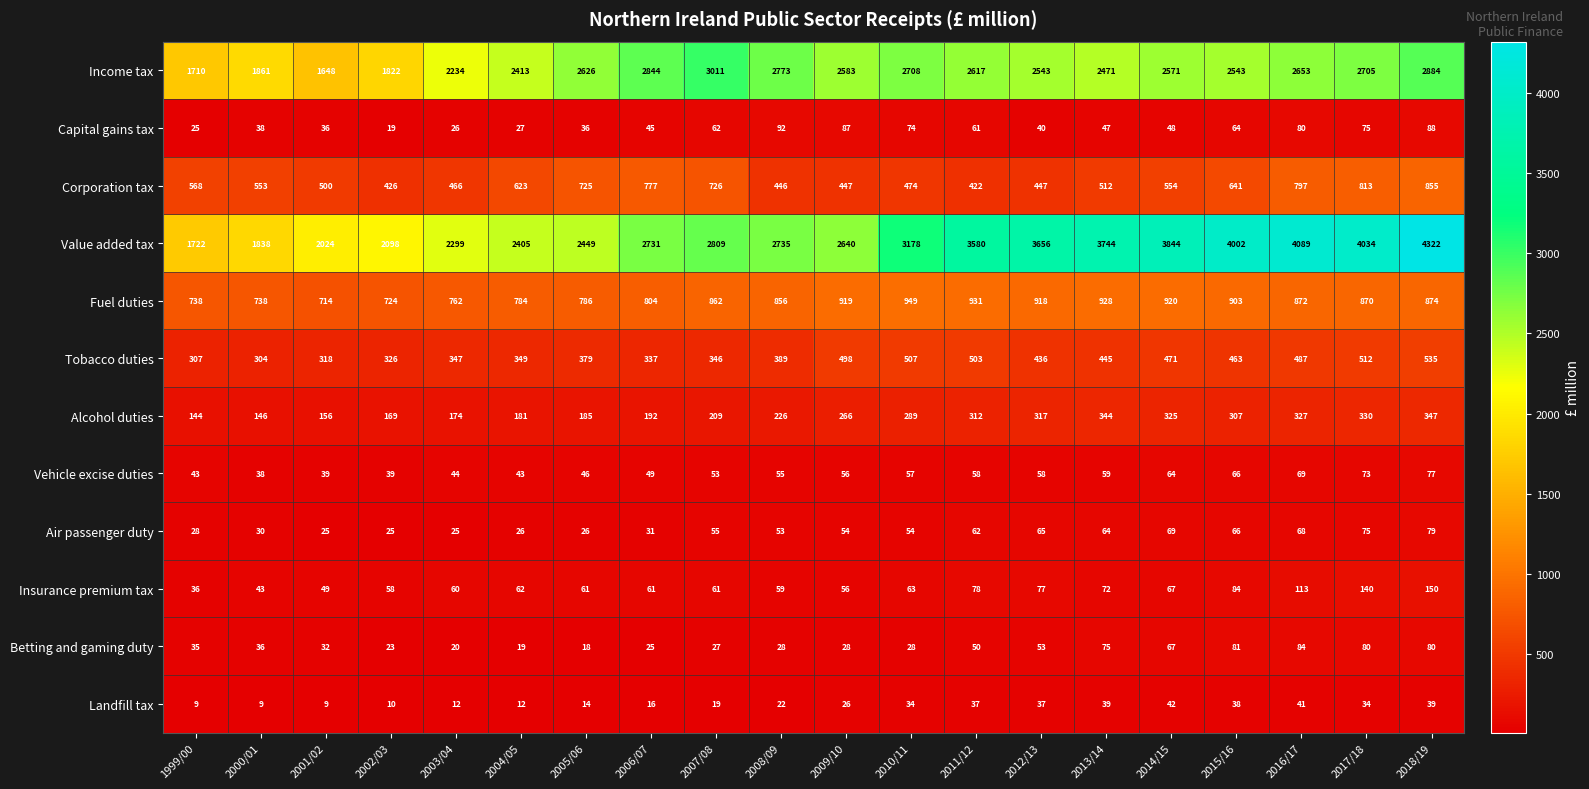

The value of Fuel duties at 2011/12 is 931. True or false?

True